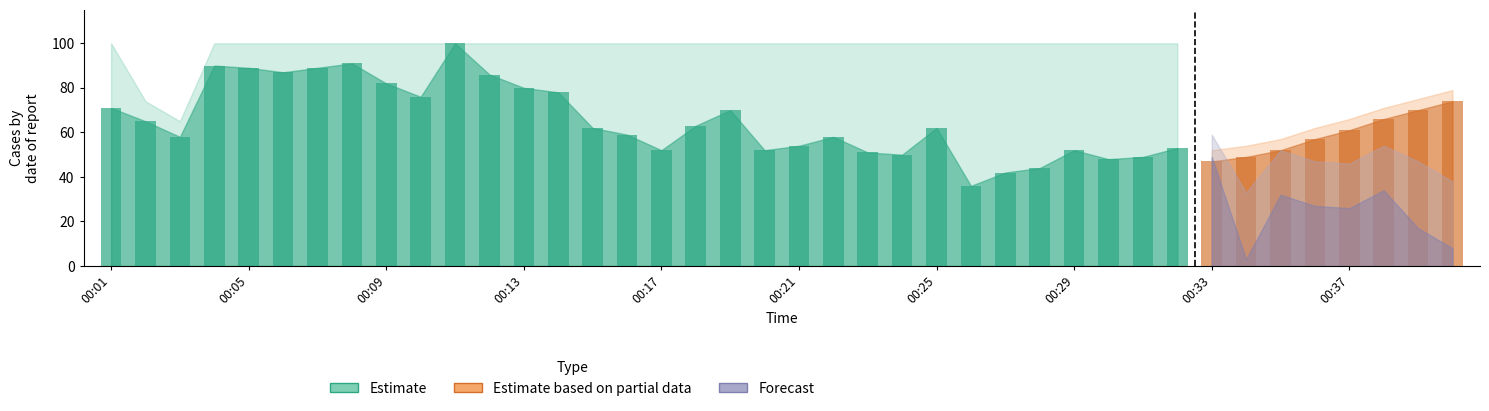

Rank the series by their maximum value, from lowest to highest.

Forecast, Estimate based on partial data, Estimate